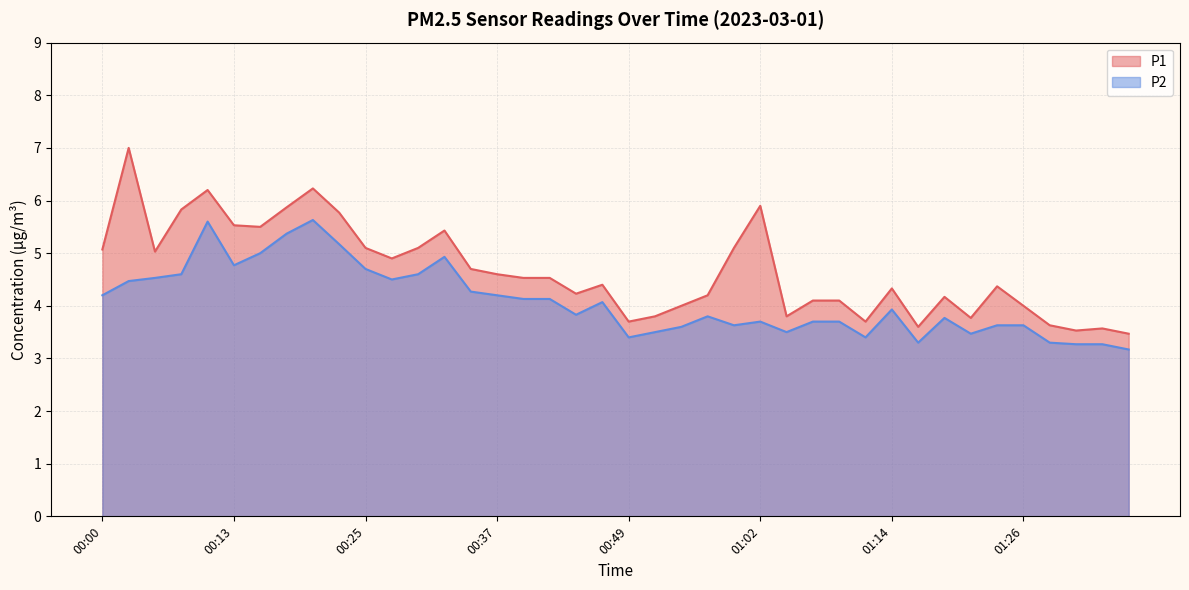

What is the approximate value of P1 at 00:37?

4.6